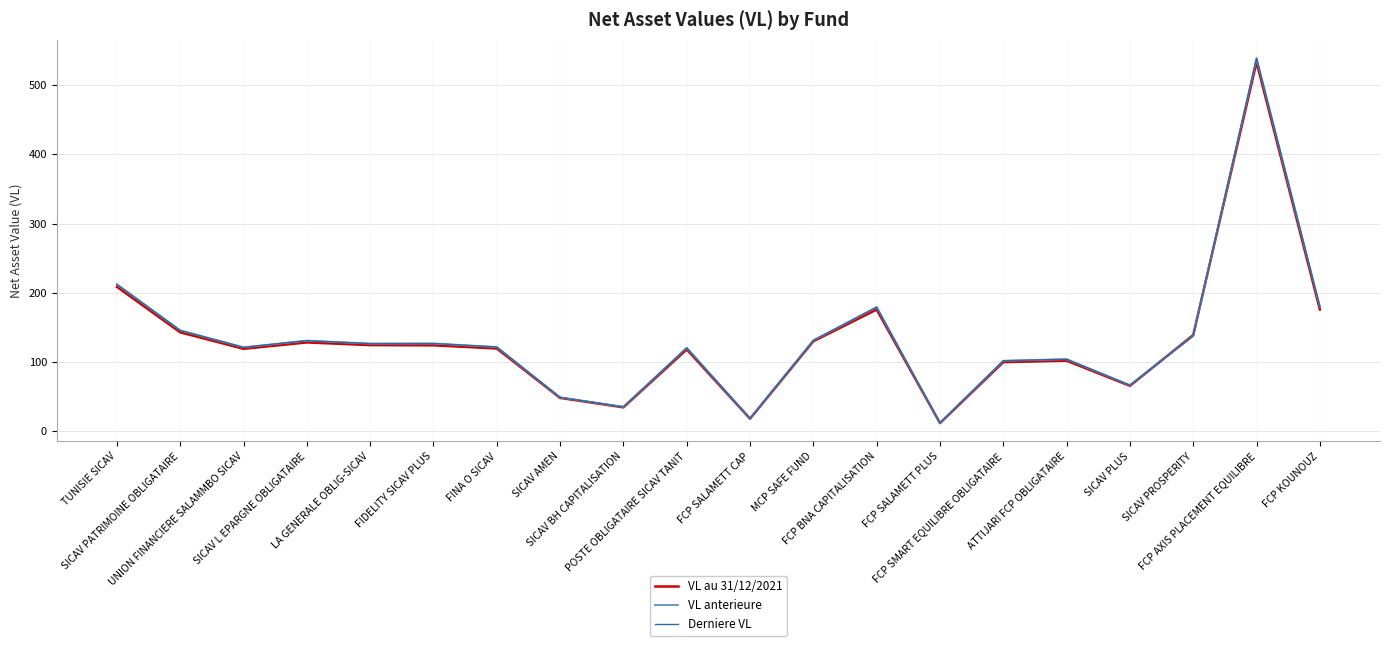

What is the minimum value for VL au 31/12/2021?

12.1